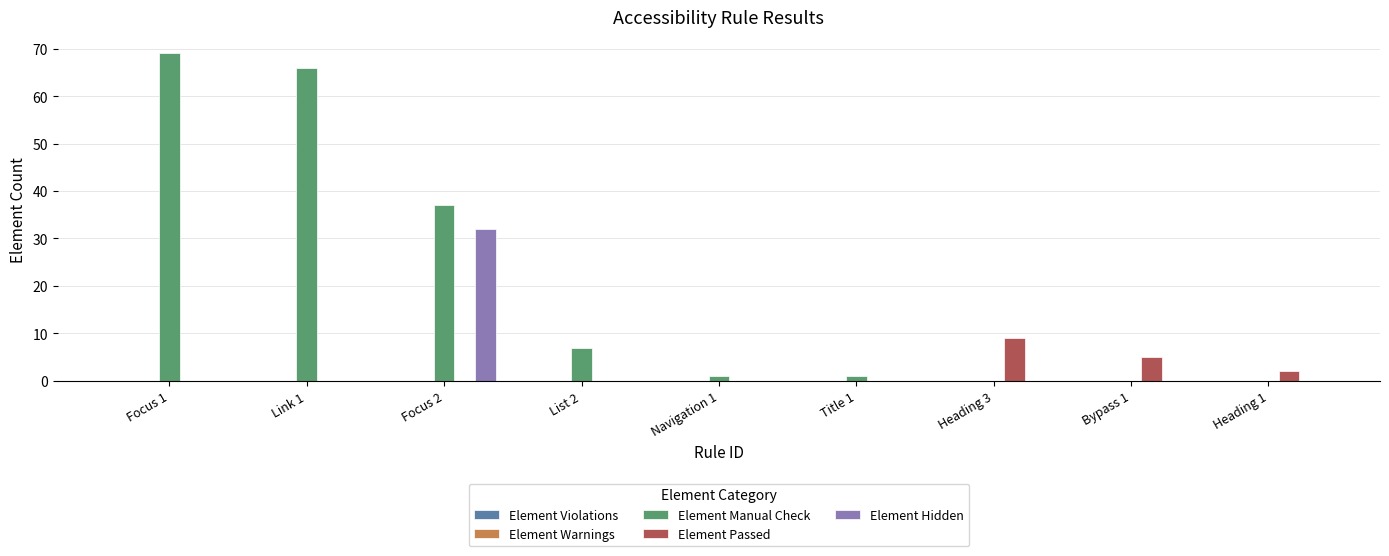

The value of Element Manual Check at Heading 1 is 0. True or false?

True